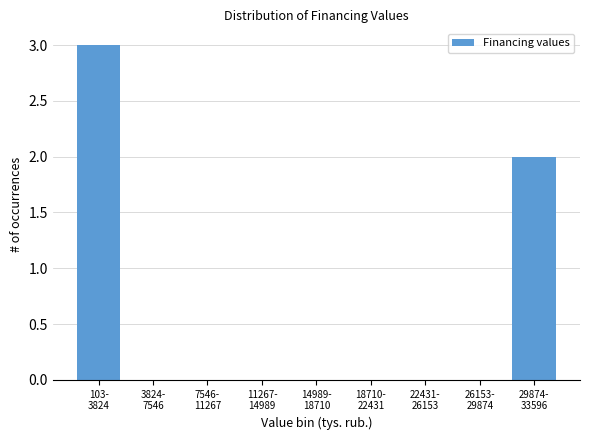

What is the greatest value displayed?

3